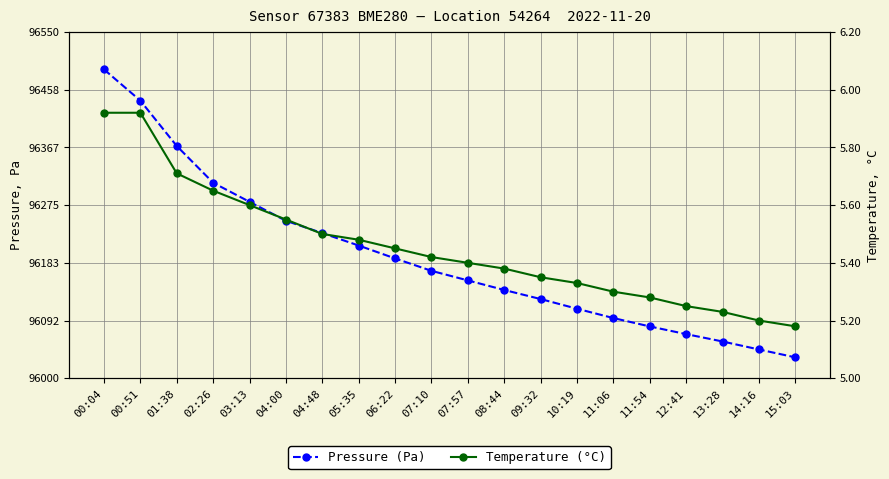

Reading left to right, list all the values displayed in this chart.

pressure: 96490.5	96440.9	96368.9	96310.5	96280.2	96250.1	96230.5	96210.8	96190.3	96170.6	96155.4	96140.2	96125.8	96110.4	96095.6	96082.3	96070.1	96058.4	96045.7	96033.2
temperature: 5.9	5.9	5.7	5.7	5.6	5.5	5.5	5.5	5.5	5.4	5.4	5.4	5.3	5.3	5.3	5.3	5.2	5.2	5.2	5.2